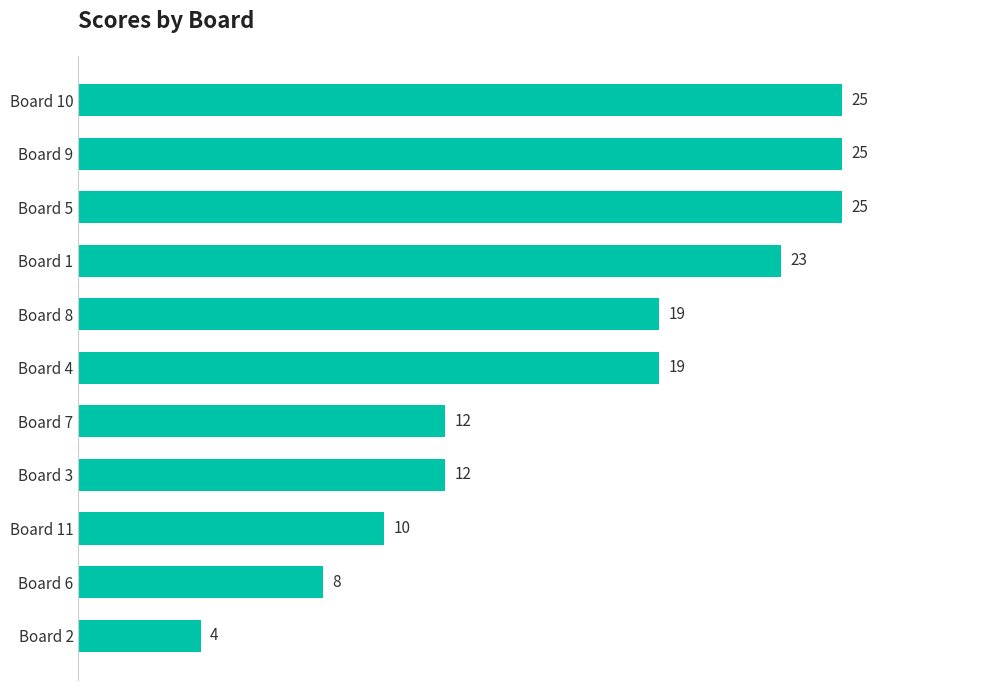

Reading bottom to top, extract all data points from this chart.

Board 2=4	Board 6=8	Board 11=10	Board 3=12	Board 7=12	Board 4=19	Board 8=19	Board 1=23	Board 5=25	Board 9=25	Board 10=25